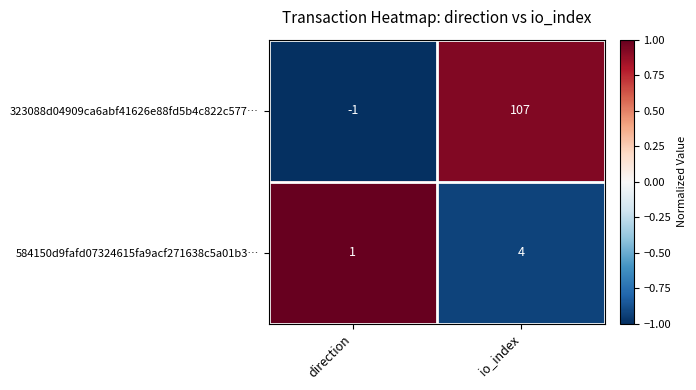

Reading left to right, transcribe all the data shown in this chart.

323088d04909ca6abf41626e88fd5b4c822c577…: -1	107
584150d9fafd07324615fa9acf271638c5a01b3…: 1	4